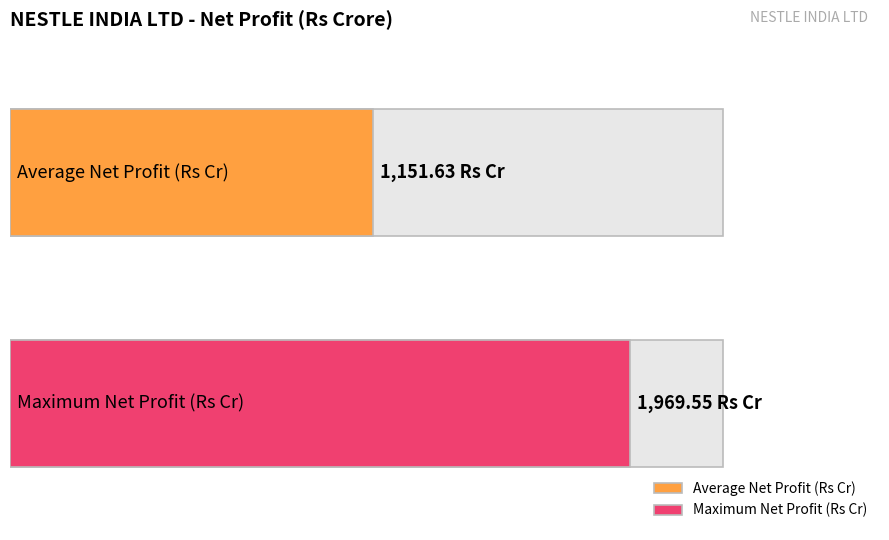

The value at 2010 is 254.0. True or false?

False